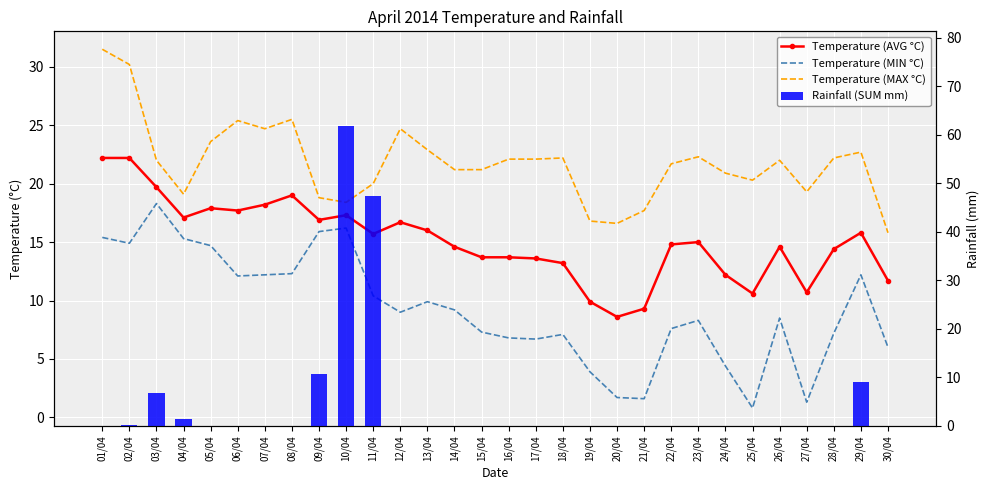

Reading left to right, extract all data points from this chart.

Temperature (AVG °C): 22.2	22.2	19.7	17.1	17.9	17.7	18.2	19.0	16.9	17.3	15.7	16.7	16.0	14.6	13.7	13.7	13.6	13.2	9.9	8.6	9.3	14.8	15.0	12.2	10.6	14.6	10.7	14.4	15.8	11.7
Temperature (MIN °C): 15.4	14.9	18.3	15.3	14.7	12.1	12.2	12.3	15.9	16.2	10.4	9.0	9.9	9.2	7.3	6.8	6.7	7.1	3.9	1.7	1.6	7.6	8.3	4.4	0.8	8.5	1.3	7.2	12.2	6.0
Temperature (MAX °C): 31.5	30.2	22.0	19.1	23.6	25.4	24.7	25.5	18.8	18.4	20.0	24.7	22.9	21.2	21.2	22.1	22.1	22.2	16.8	16.6	17.7	21.7	22.3	20.9	20.3	22.0	19.3	22.2	22.7	15.8
Rainfall (SUM mm): 0.0	0.2	6.8	1.4	0.0	0.0	0.0	0.0	10.8	61.8	47.4	0.0	0.0	0.0	0.0	0.0	0.0	0.0	0.0	0.0	0.0	0.0	0.0	0.0	0.0	0.0	0.0	0.0	9.0	0.0